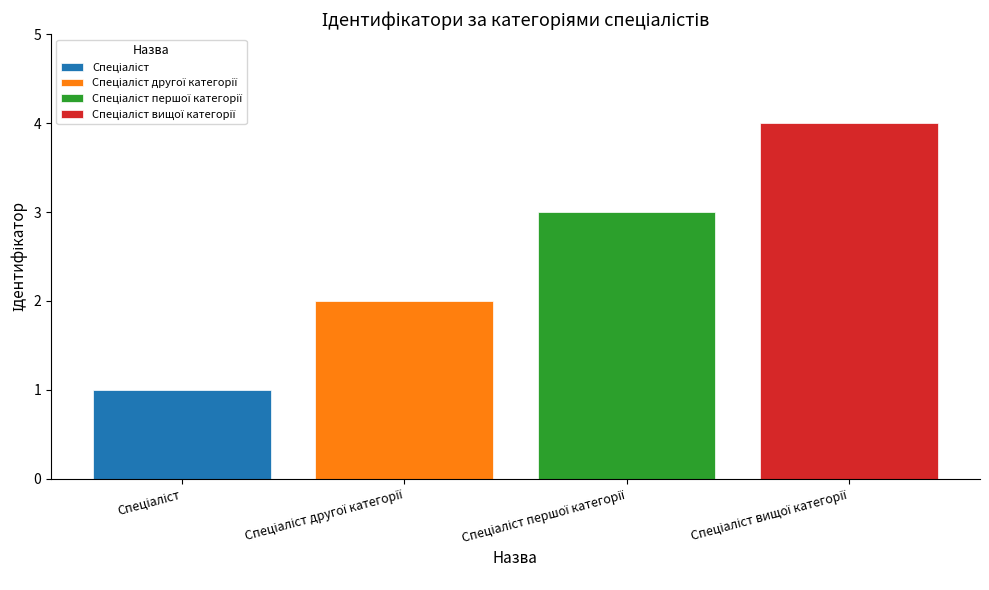

What is the maximum value shown in the chart?

4